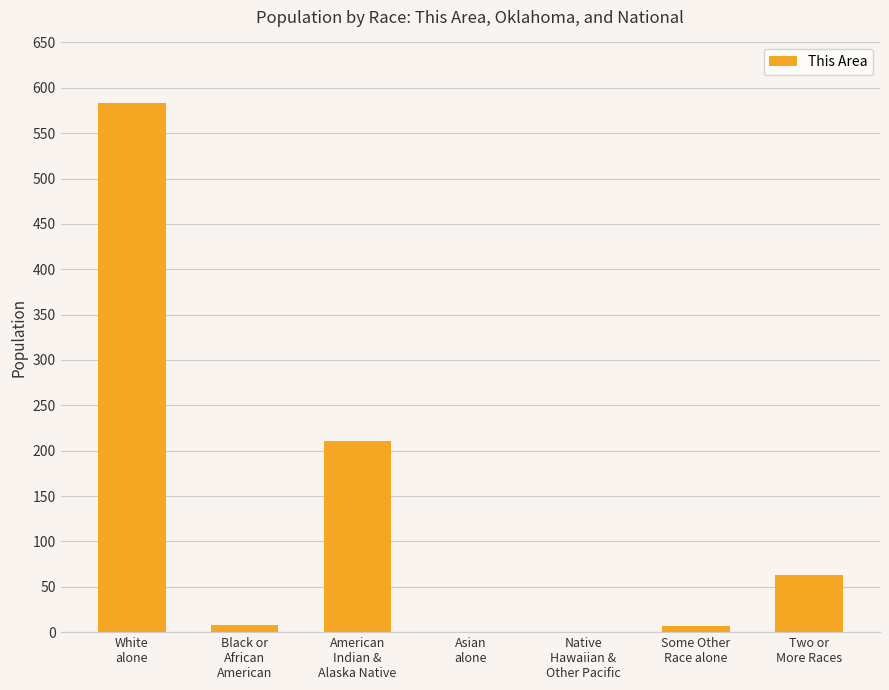

What is the ratio of the value at American
Indian &
Alaska Native to the value at Some Other
Race alone?

30.1